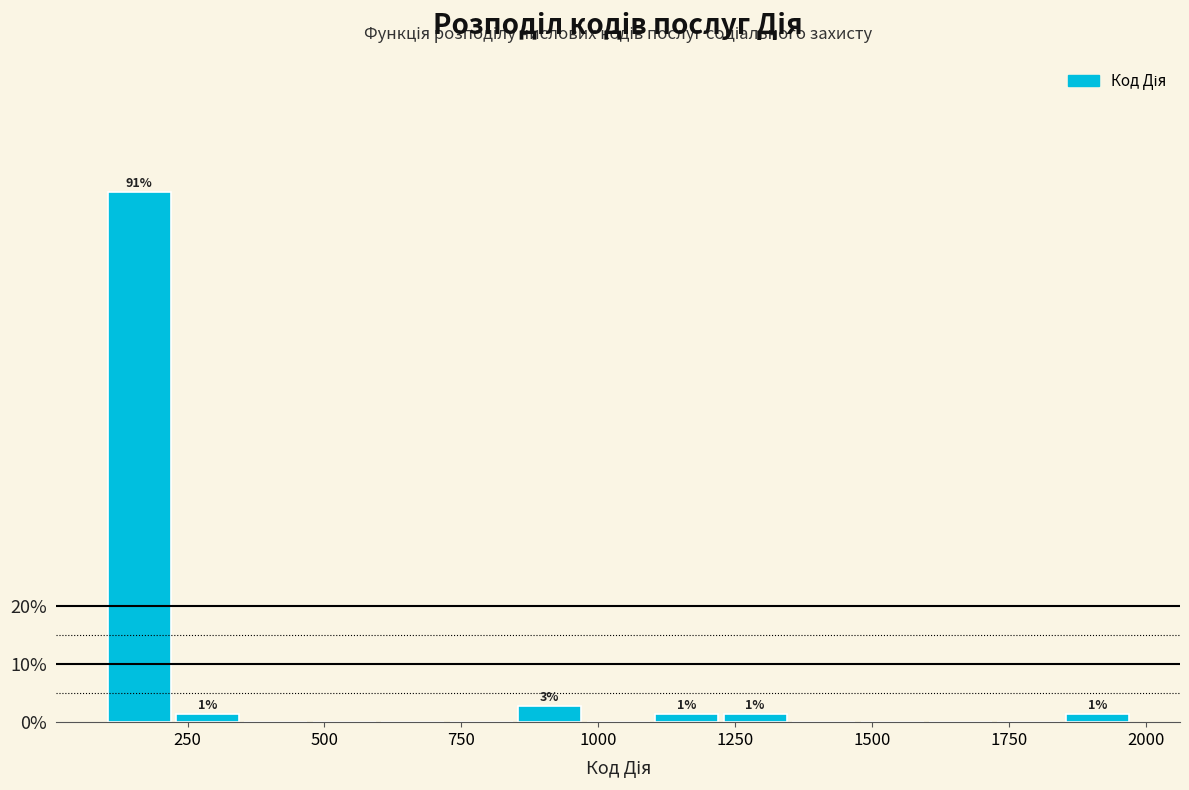

Around what value on the x-axis is the tallest bar? Give the approximate position of its centre, as read against the axis.

150